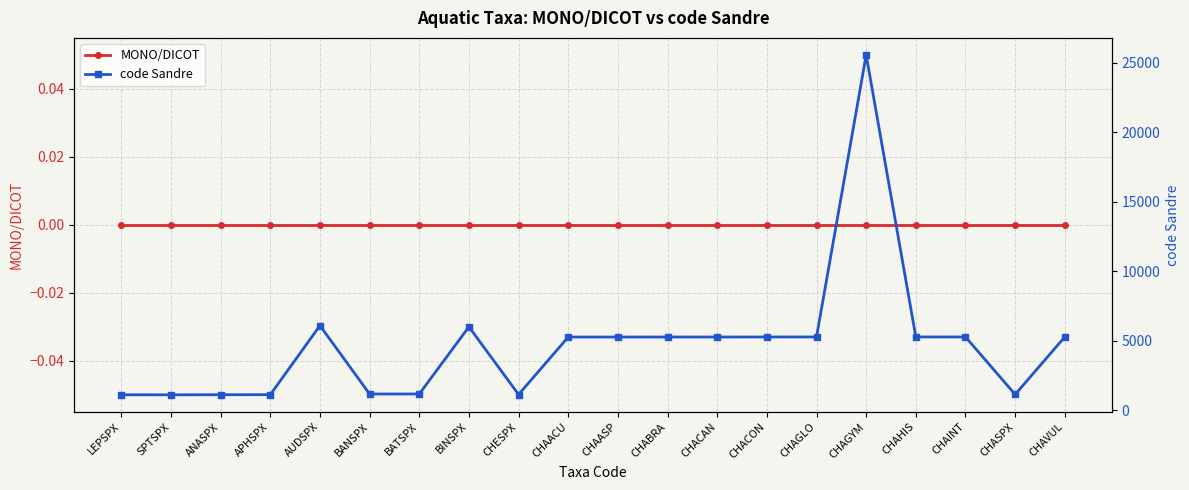

Which series has the largest range (max minus min)?

code Sandre